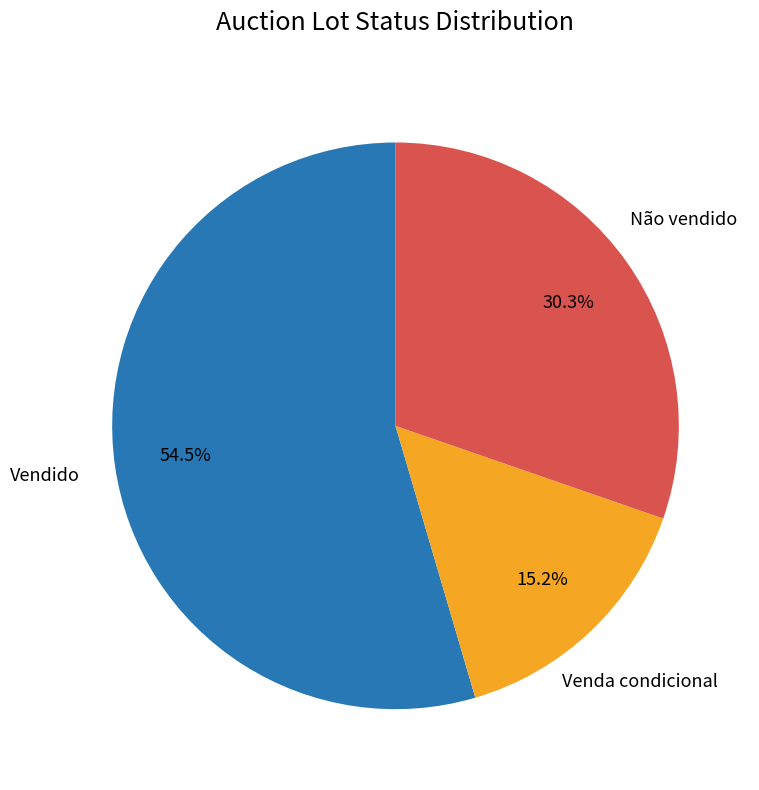

To the nearest percent, what percentage of the pie is Venda condicional?

15%